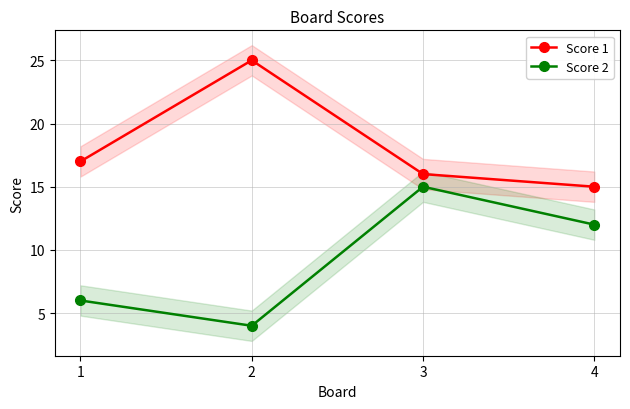

What are all the series names shown in the legend?

Score 1, Score 2